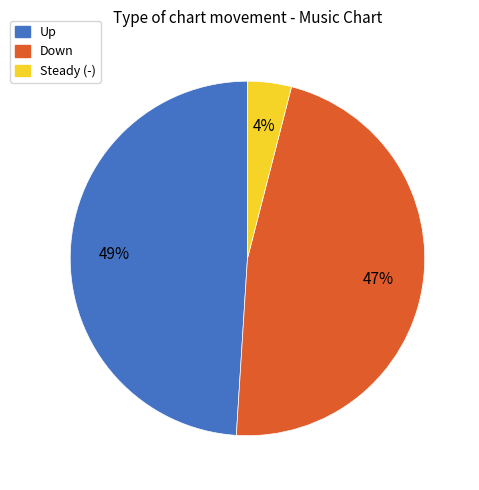

How many segments does this pie chart have?

3